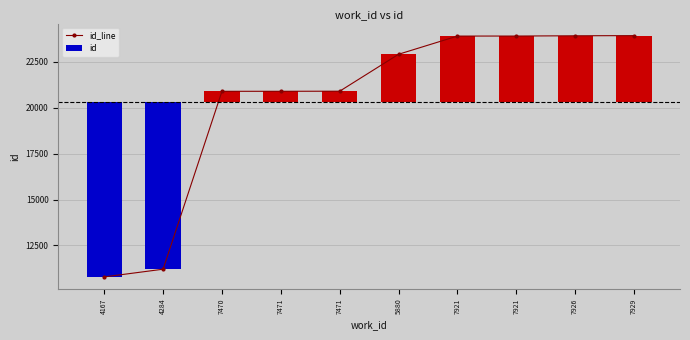

What is the minimum value shown in the chart?

10783